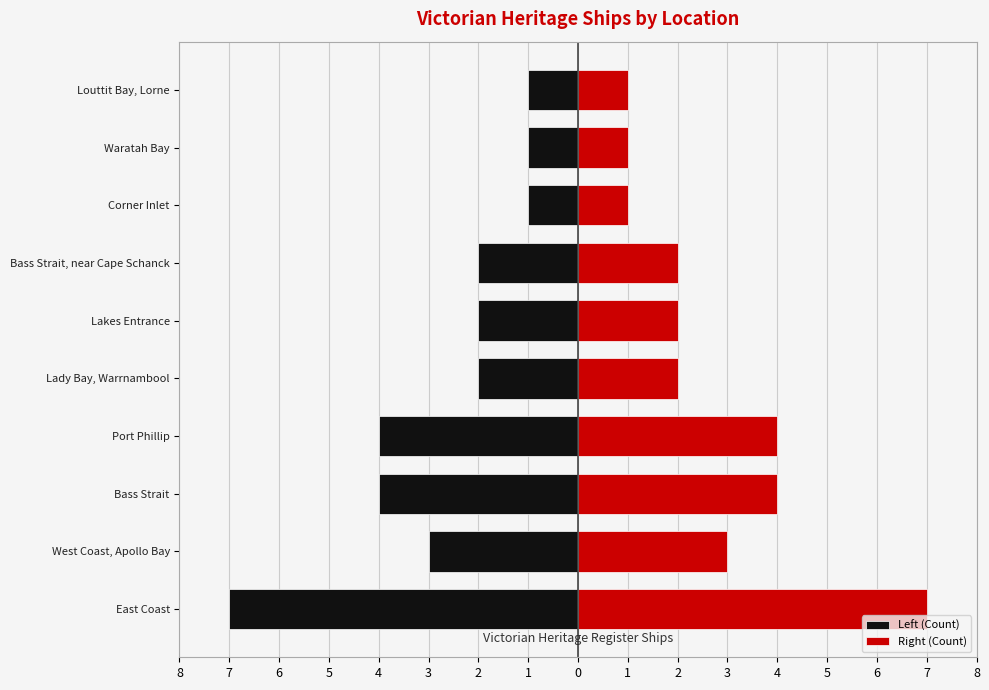

How many bars are there in each group?

2